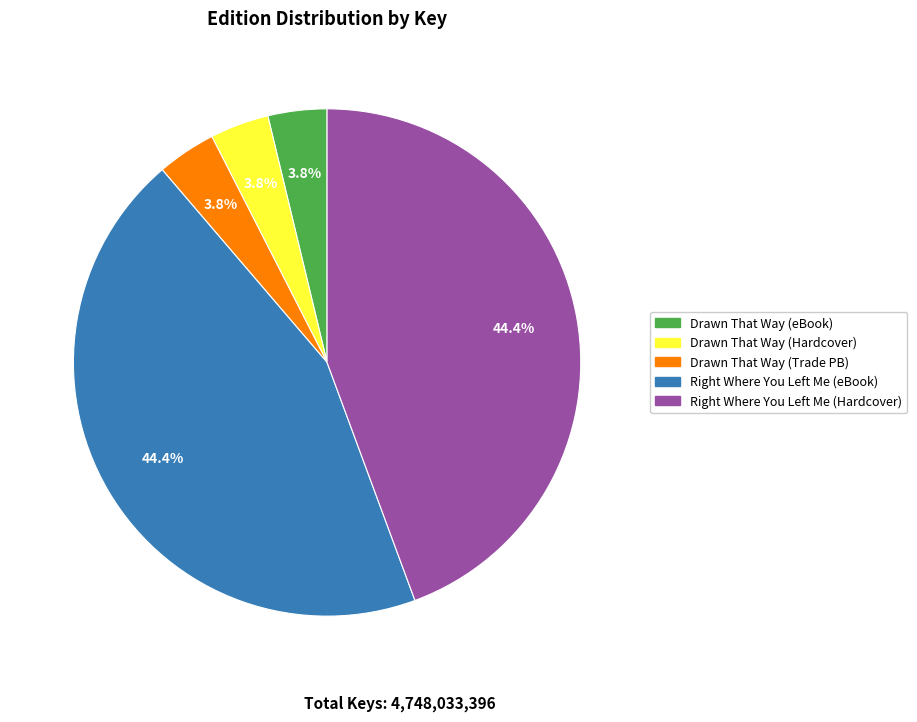

Is there any slice that represents more than half of the pie?

No